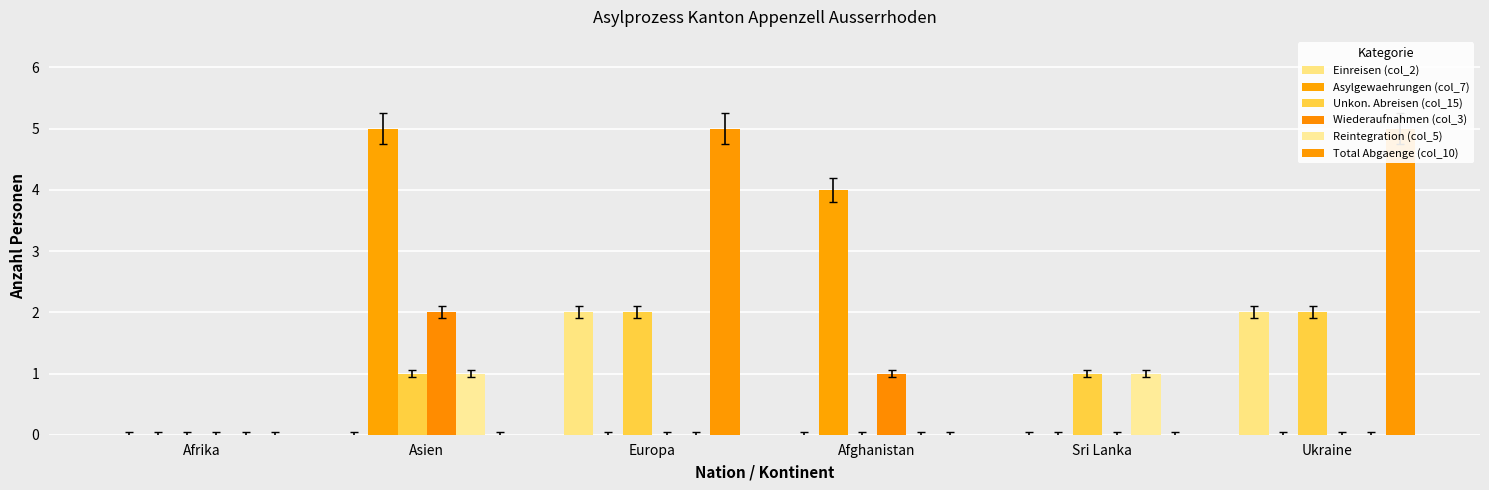

Which series has the largest total across all categories?

Total Abgaenge (col_10)